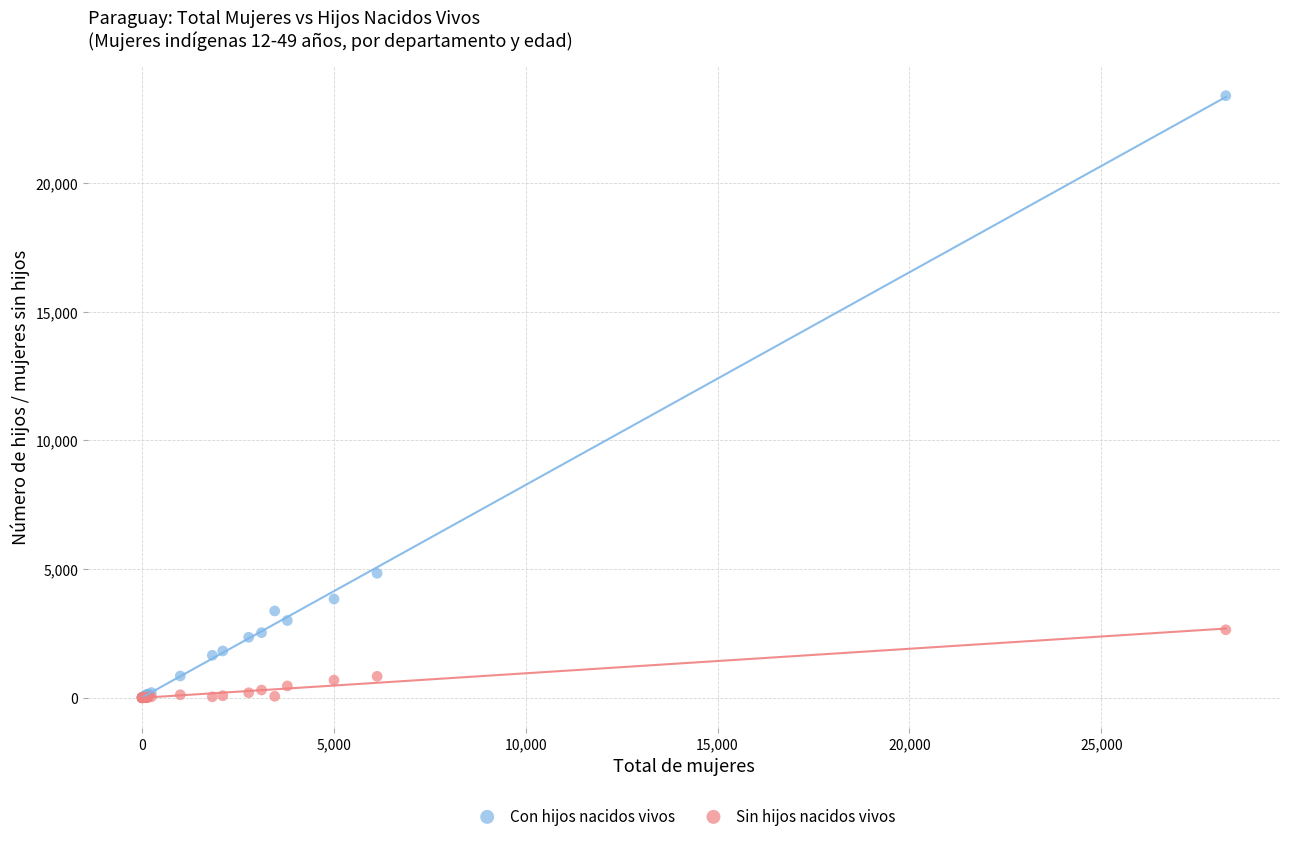

Across all series, what Y value is closest to 11693?

4834